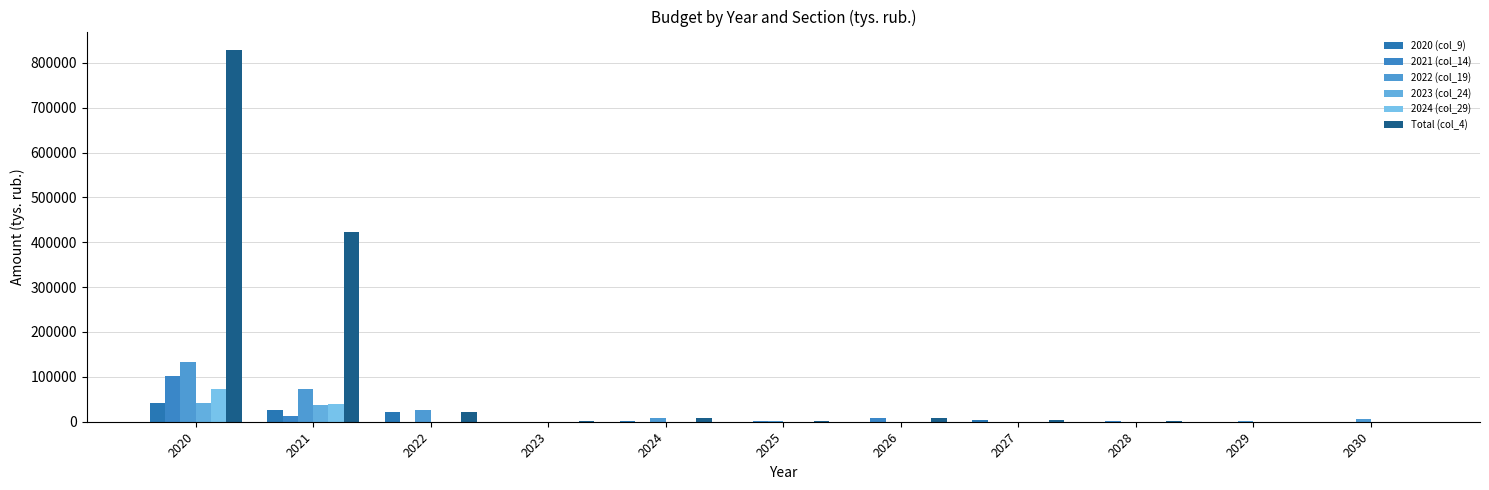

How many groups of bars are there?

11